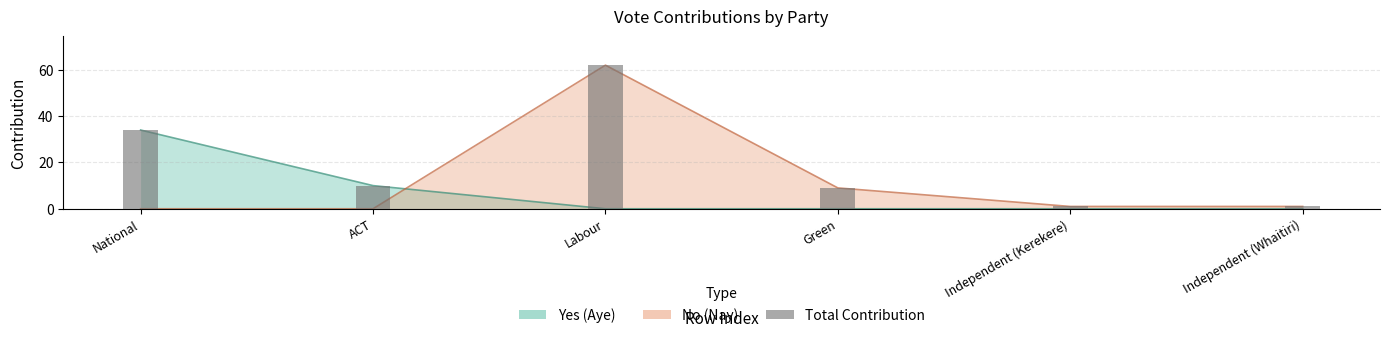

What is the average value of the Yes series?

7